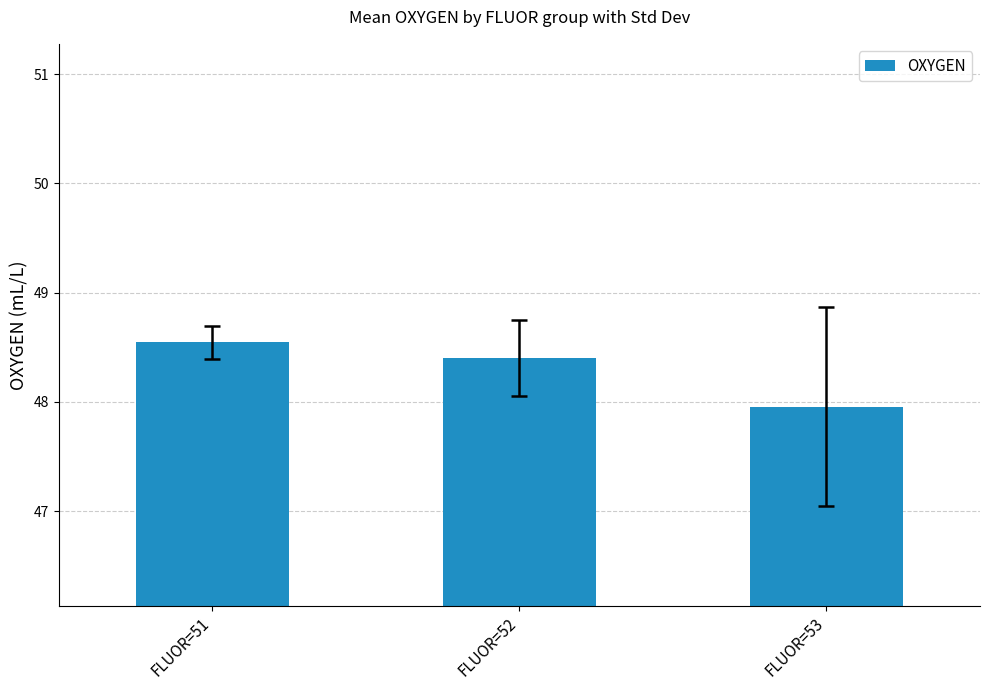

Which label corresponds to the smallest value in the chart?

FLUOR=53